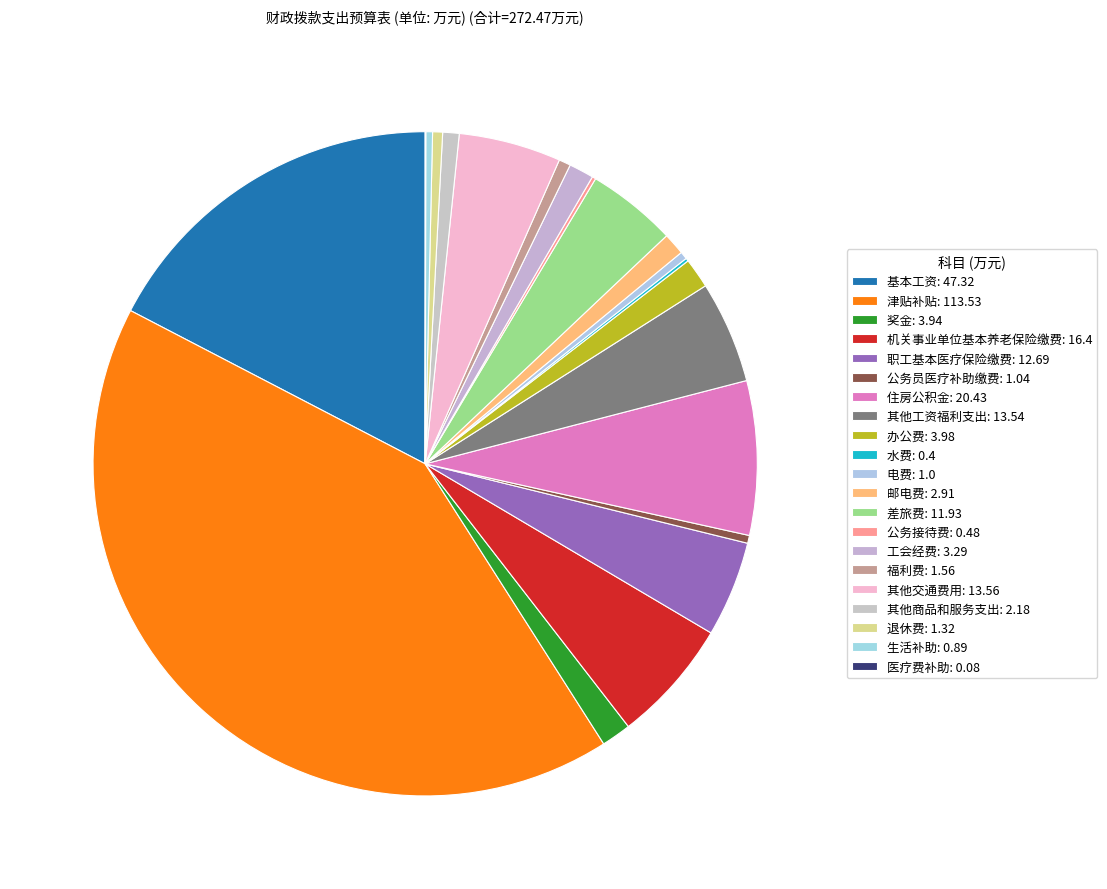

Count the number of slices in the pie.

21